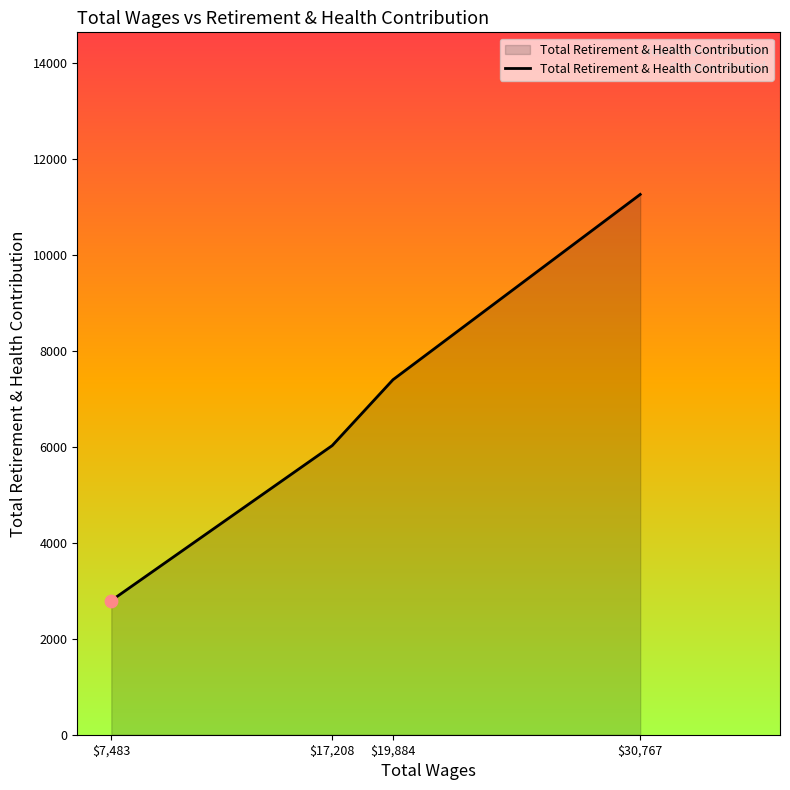

At which label is the value closest to 7023?

$19,884